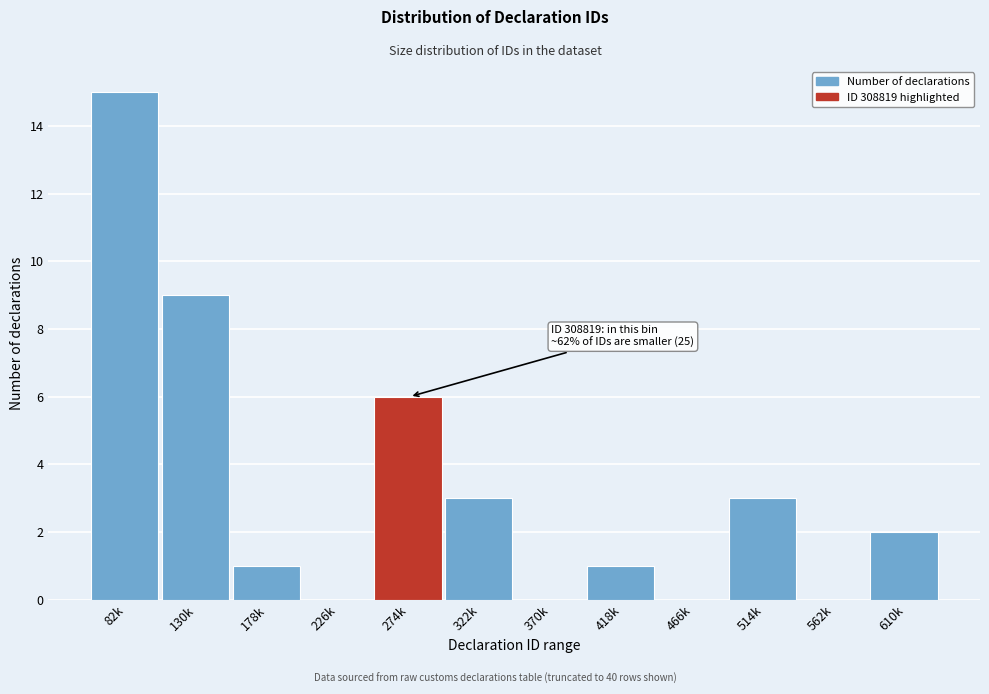

Reading left to right, list all the values displayed in this chart.

82k=15	130k=9	178k=1	226k=0	274k=6	322k=3	370k=0	418k=1	466k=0	514k=3	562k=0	610k=2